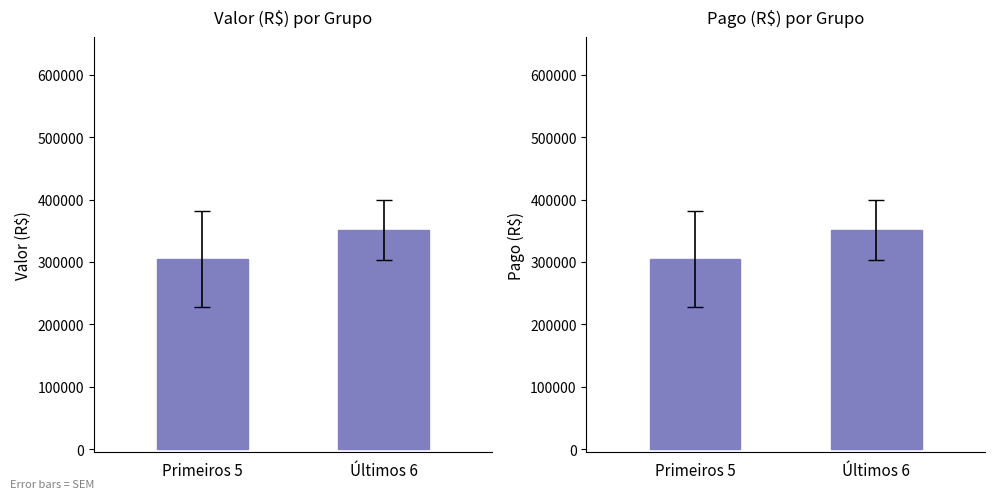

What position from the left is Primeiros 5?

1